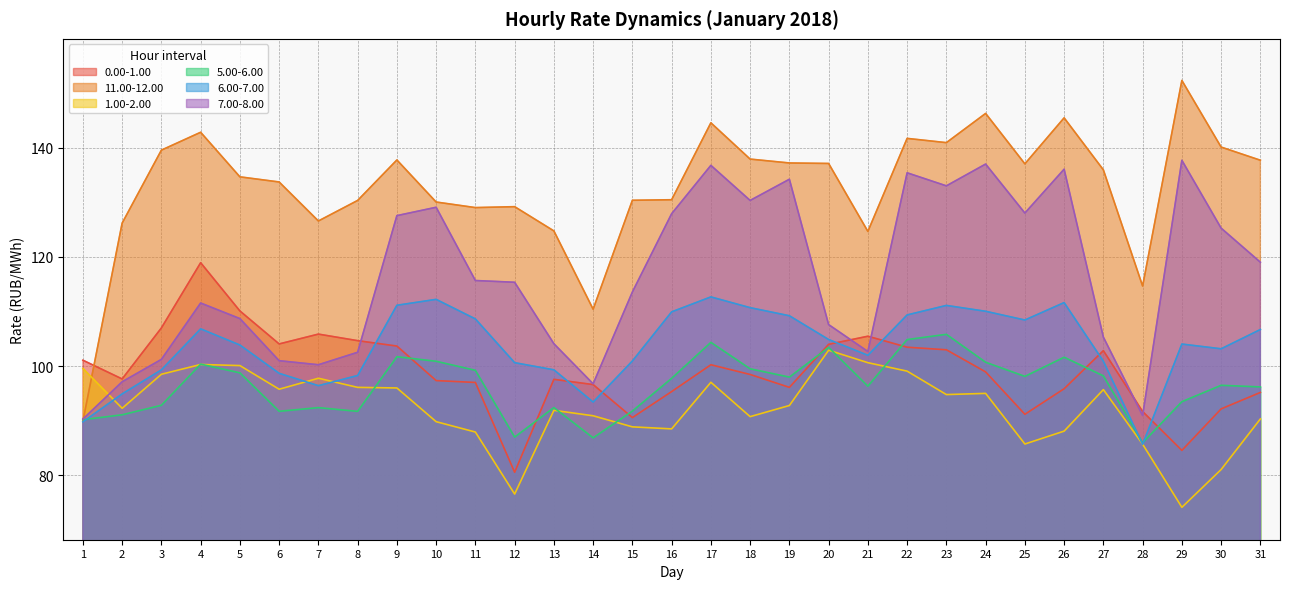

Reading left to right, extract all data points from this chart.

0.00-1.00: 1=101.1	2=97.7	3=107.0	4=118.9	5=110.1	6=104.1	7=105.9	8=104.7	9=103.7	10=97.3	11=97.0	12=80.6	13=97.6	14=96.6	15=90.6	16=95.3	17=100.2	18=98.5	19=96.1	20=104.0	21=105.5	22=103.5	23=103.0	24=98.9	25=91.2	26=95.9	27=102.8	28=91.7	29=84.6	30=92.2	31=95.2
11.00-12.00: 1=89.9	2=126.2	3=139.5	4=142.8	5=134.7	6=133.7	7=126.6	8=130.3	9=137.7	10=130.0	11=129.0	12=129.2	13=124.8	14=110.4	15=130.4	16=130.5	17=144.5	18=137.9	19=137.2	20=137.1	21=124.7	22=141.7	23=140.9	24=146.3	25=137.0	26=145.4	27=135.9	28=114.7	29=152.3	30=140.1	31=137.7
1.00-2.00: 1=99.6	2=92.3	3=98.5	4=100.3	5=100.1	6=95.8	7=97.8	8=96.1	9=96.0	10=89.8	11=87.9	12=76.6	13=91.9	14=90.9	15=88.9	16=88.5	17=97.0	18=90.8	19=92.8	20=102.9	21=100.6	22=99.1	23=94.8	24=95.0	25=85.7	26=88.1	27=95.7	28=85.7	29=74.2	30=81.1	31=90.3
5.00-6.00: 1=90.2	2=91.1	3=92.8	4=100.4	5=98.8	6=91.7	7=92.4	8=91.7	9=101.7	10=100.9	11=99.2	12=87.0	13=92.4	14=86.9	15=91.8	16=97.8	17=104.3	18=99.5	19=98.0	20=103.4	21=96.3	22=104.9	23=105.8	24=100.7	25=98.1	26=101.6	27=98.2	28=86.0	29=93.5	30=96.5	31=96.2
6.00-7.00: 1=89.8	2=94.9	3=99.3	4=106.8	5=103.9	6=98.7	7=96.4	8=98.3	9=111.1	10=112.2	11=108.6	12=100.6	13=99.3	14=93.4	15=100.9	16=109.9	17=112.7	18=110.7	19=109.2	20=104.9	21=102.0	22=109.4	23=111.1	24=110.0	25=108.4	26=111.6	27=100.9	28=85.7	29=104.0	30=103.2	31=106.7
7.00-8.00: 1=90.3	2=97.1	3=101.2	4=111.5	5=108.7	6=101.0	7=100.2	8=102.5	9=127.5	10=129.1	11=115.7	12=115.3	13=104.1	14=96.8	15=113.6	16=127.9	17=136.8	18=130.3	19=134.2	20=107.6	21=102.7	22=135.4	23=133.0	24=137.0	25=128.0	26=136.1	27=105.3	28=91.0	29=137.7	30=125.3	31=119.0